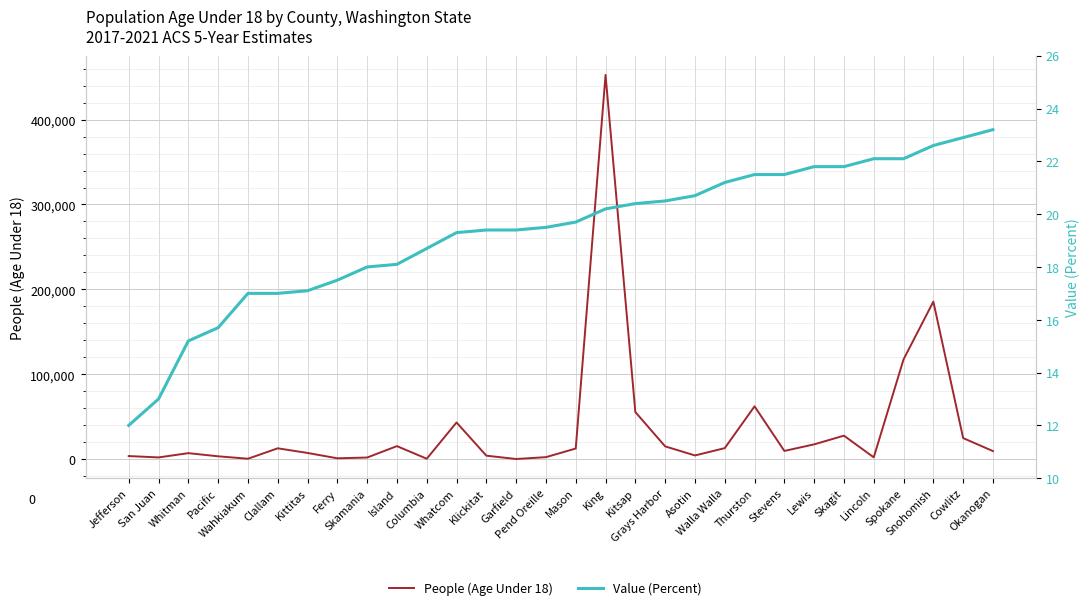

Read the Value (Percent) value at Spokane.

22.1